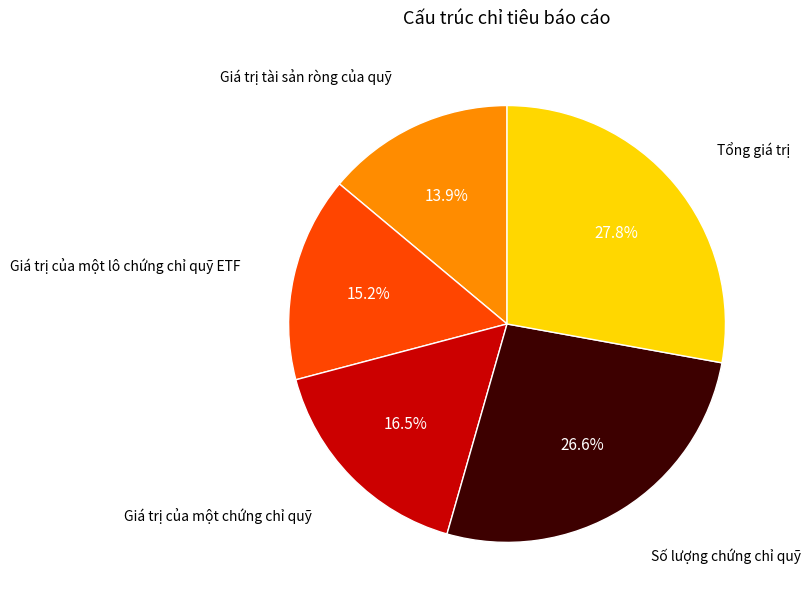

Is there any slice that represents more than half of the pie?

No